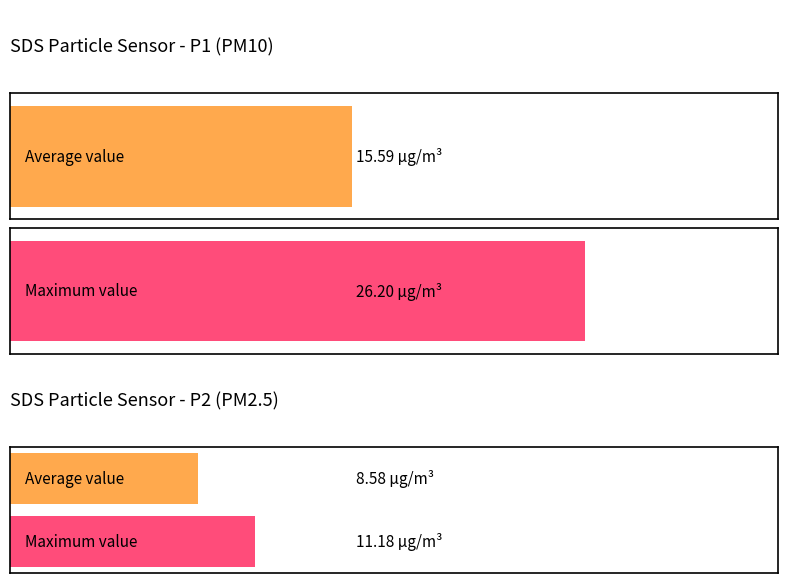

What is the maximum value for SDS_P1?

26.2